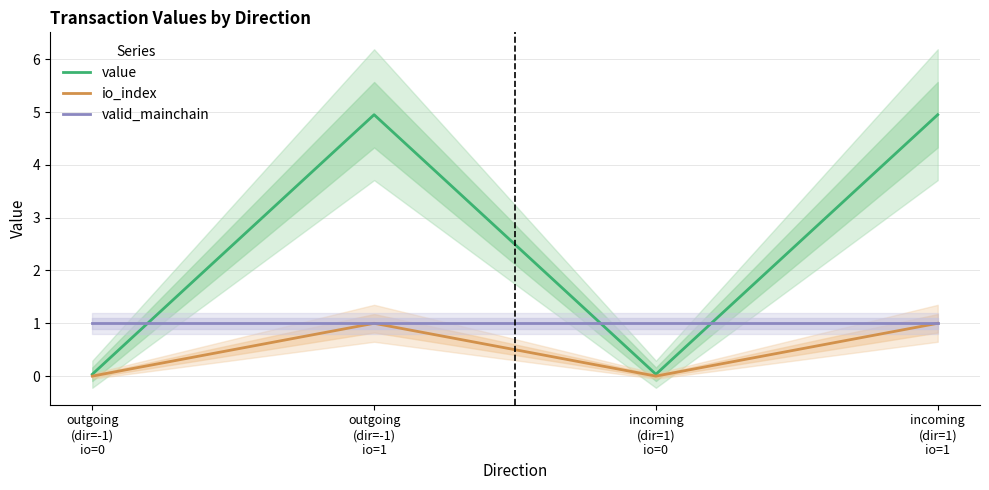

List the labels in order of value value, smallest first.

-1, 1, -1, 1